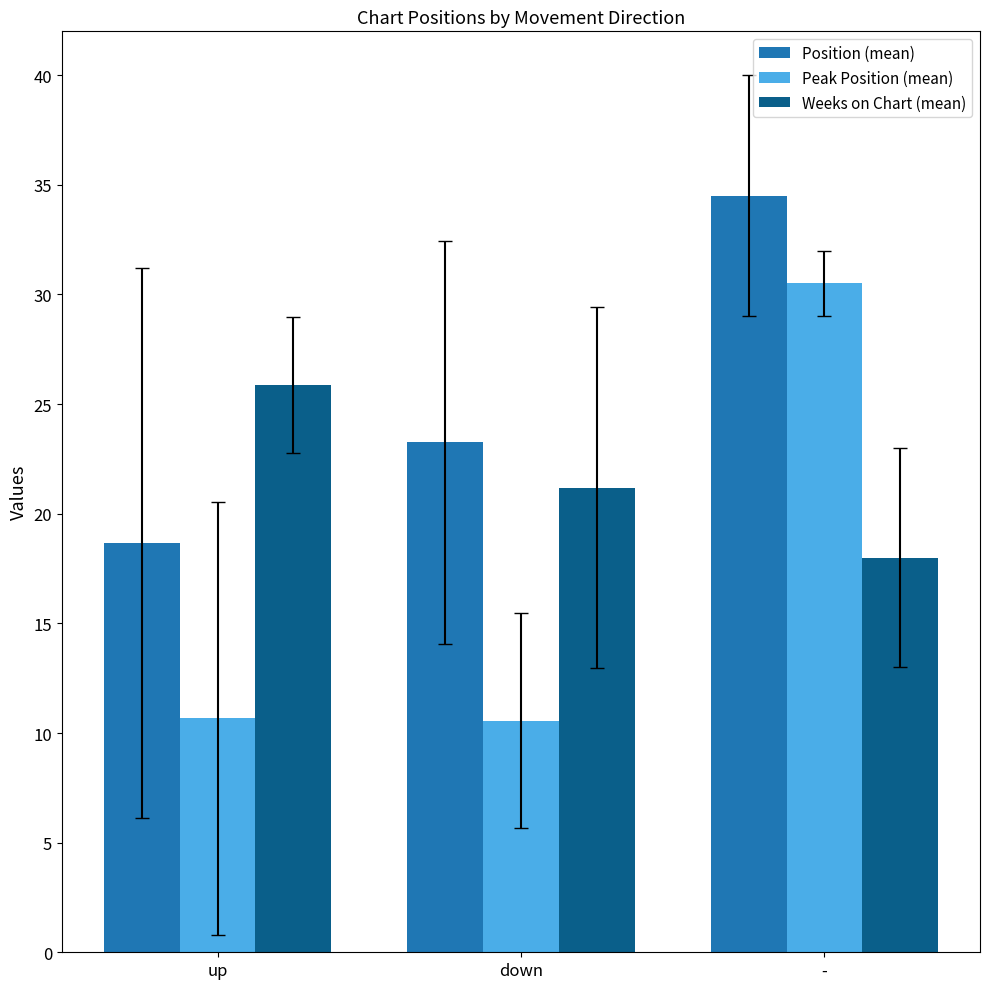

What is the difference between the second highest and minimum values in the Weeks on Chart (mean) series?

3.2